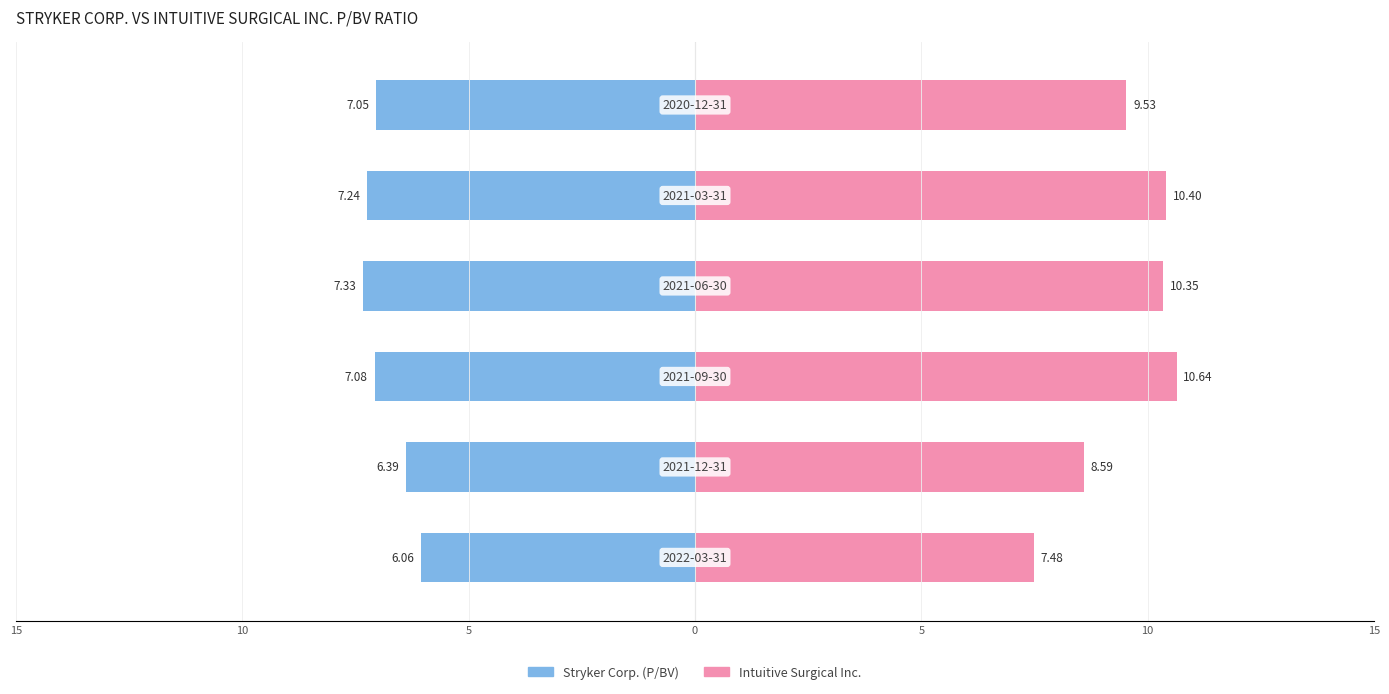

How many groups of bars are there?

6